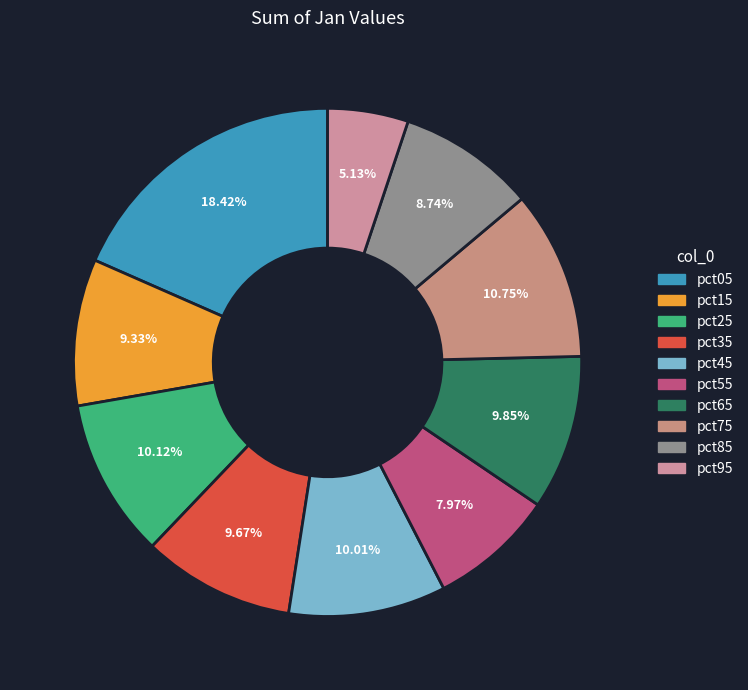

What percentage is the pct05 slice, to the nearest percent?

18%